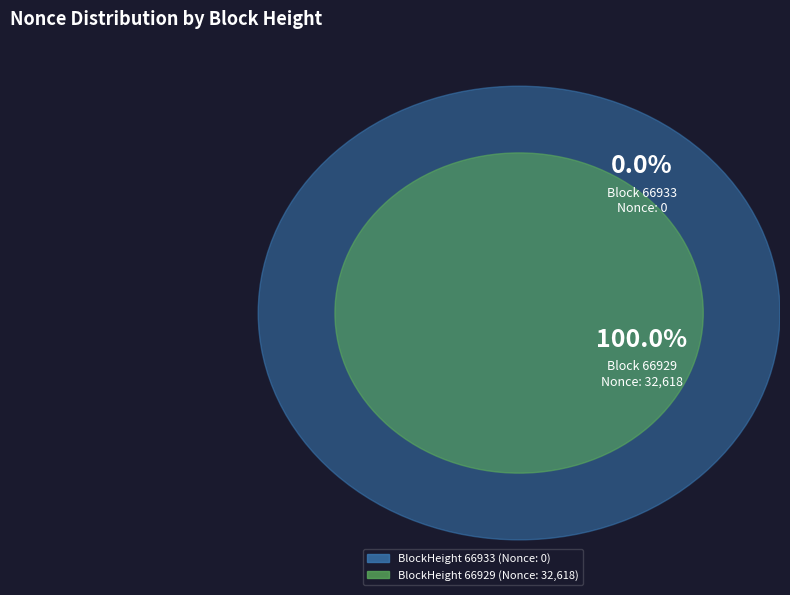

What percentage is NOT represented by 66933?

100.0%